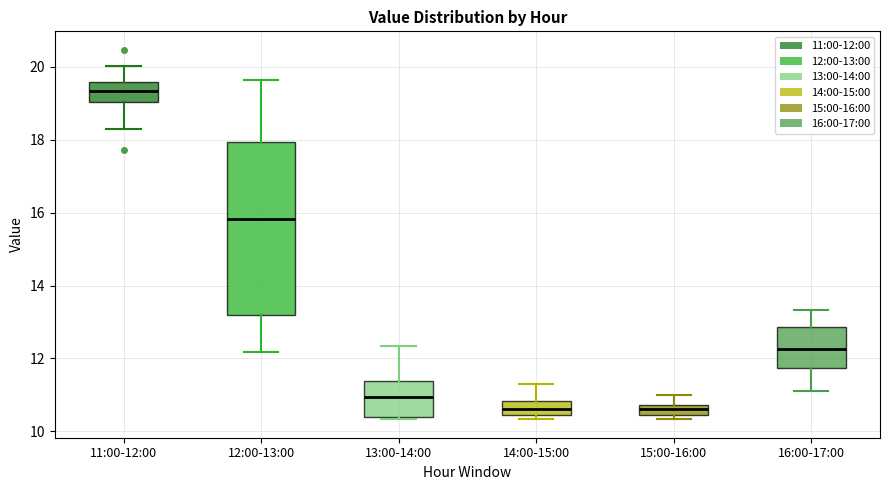

Which box is the tallest, from its lower edge to its upper edge?

12:00-13:00